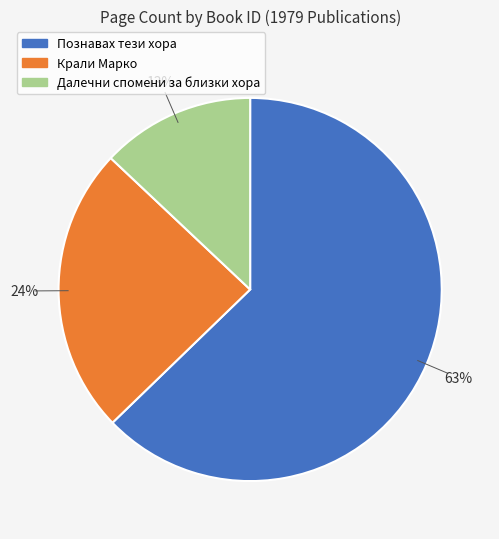

To the nearest percent, what is the difference between the largest and smallest slice percentages?

50%